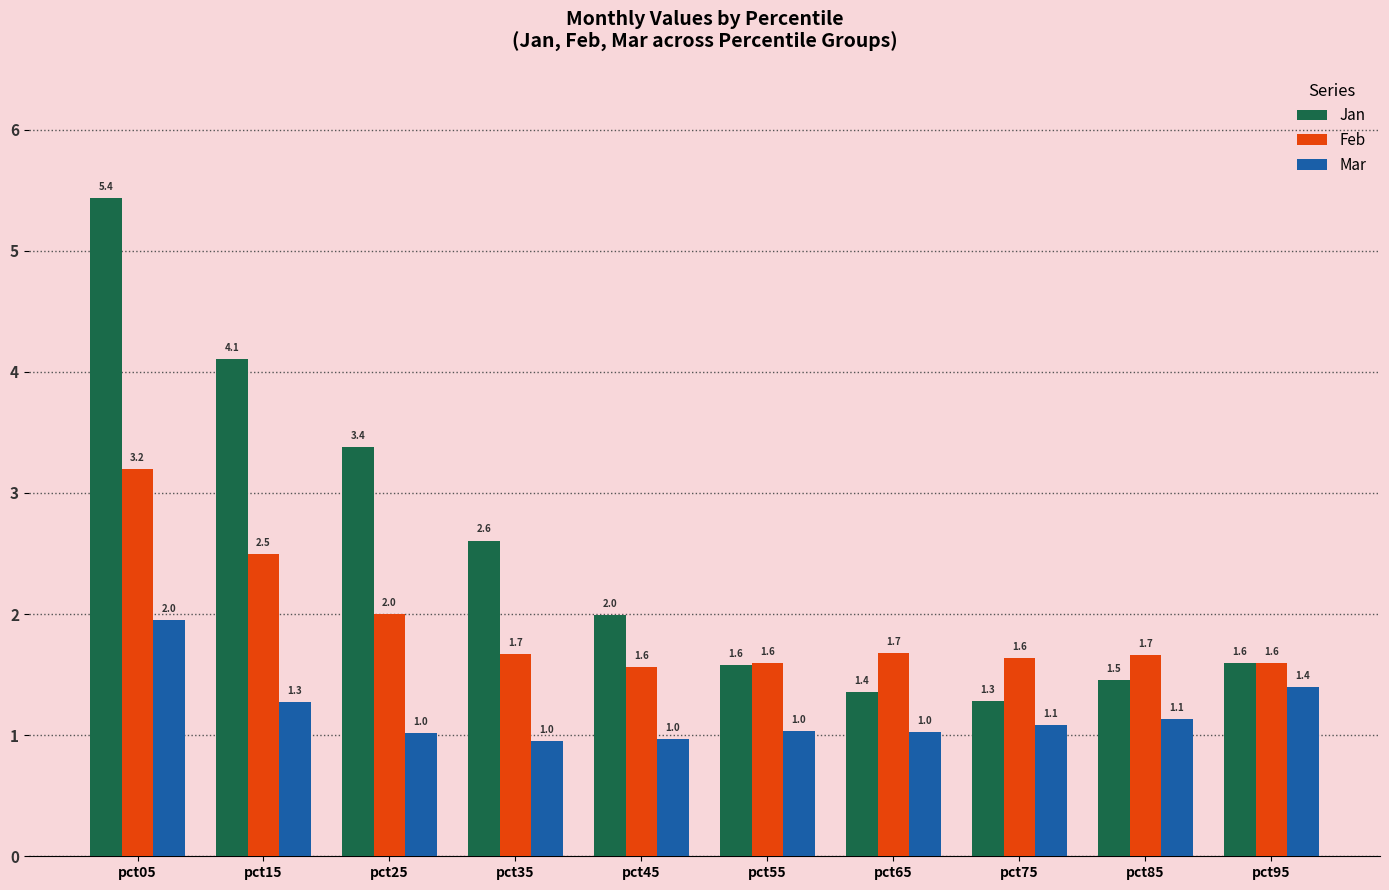

True or false: Mar has a value of 1.4 at pct95.

True